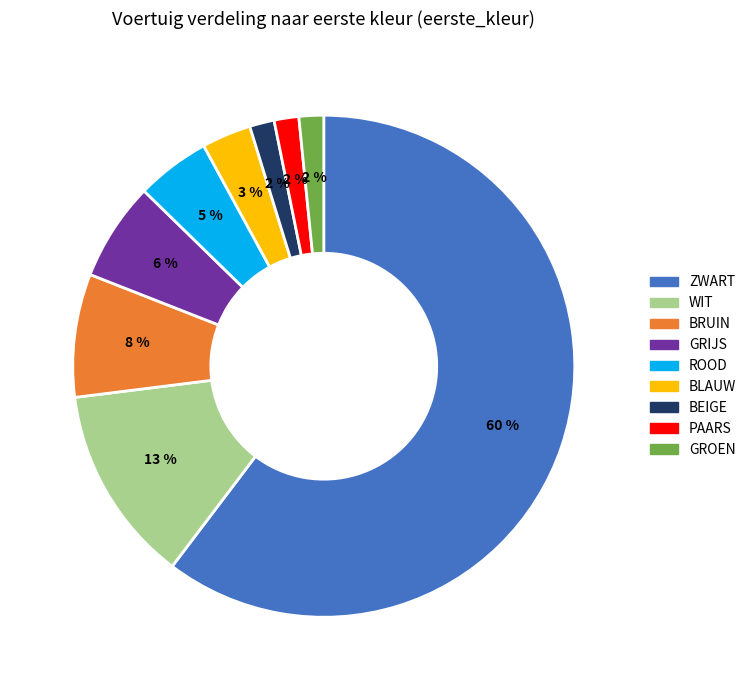

To the nearest percent, what is the average slice percentage?

11%